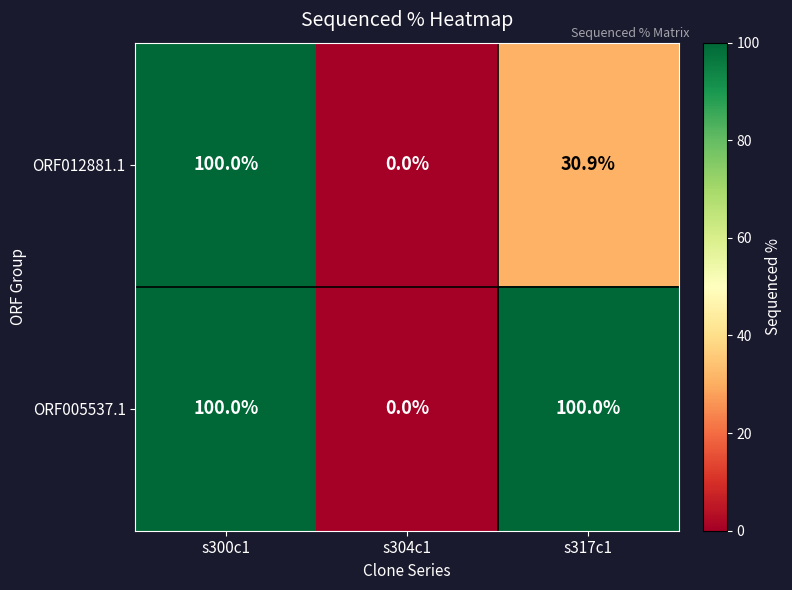

How many ORF005537.1 values are between 0 and 100?

3